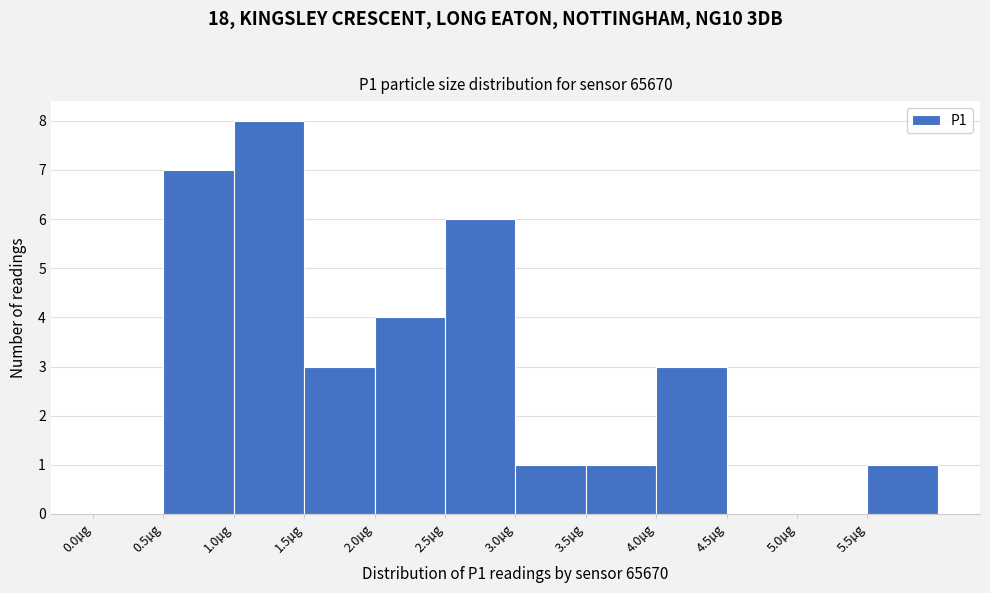

Reading left to right, transcribe this chart: for each bar, give the range it covers on the x-axis and its height. The values are not printed on the chart, so give them approximately, as read against the axis.

0.0 to 0.5: 0
0.5 to 1.0: 7
1.0 to 1.5: 8
1.5 to 2.0: 3
2.0 to 2.5: 4
2.5 to 3.0: 6
3.0 to 3.5: 1
3.5 to 4.0: 1
4.0 to 4.5: 3
4.5 to 5.0: 0
5.0 to 5.5: 0
5.5 to 6.0: 1